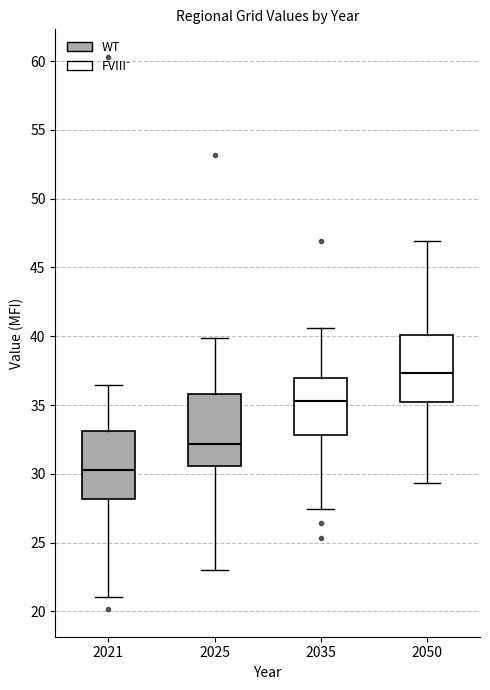

Where is the upper edge of the box at x = 2021 on the y-axis? The values are not printed on the chart, so give them approximately, as read against the axis.

33.0